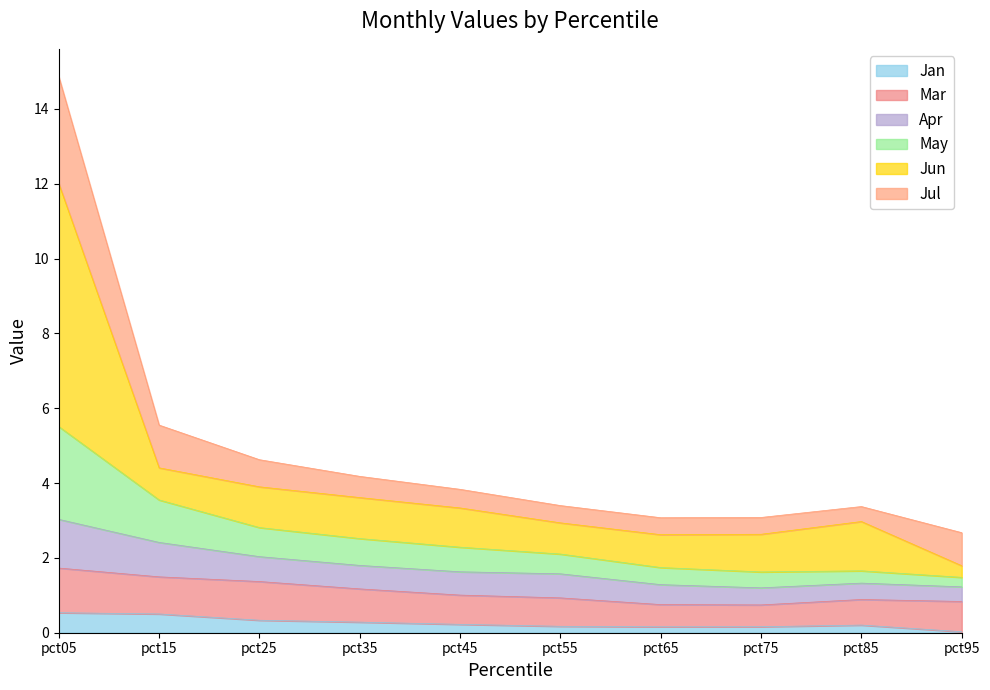

The Jan series shows 0.2 at pct45. True or false?

True